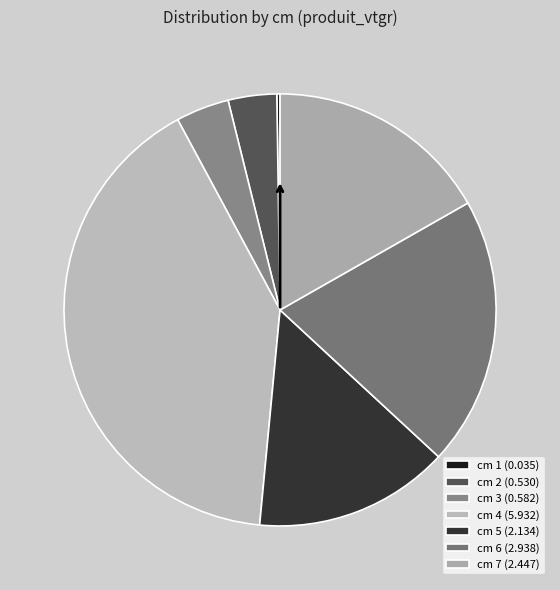

To the nearest percent, what is the average slice percentage?

14%